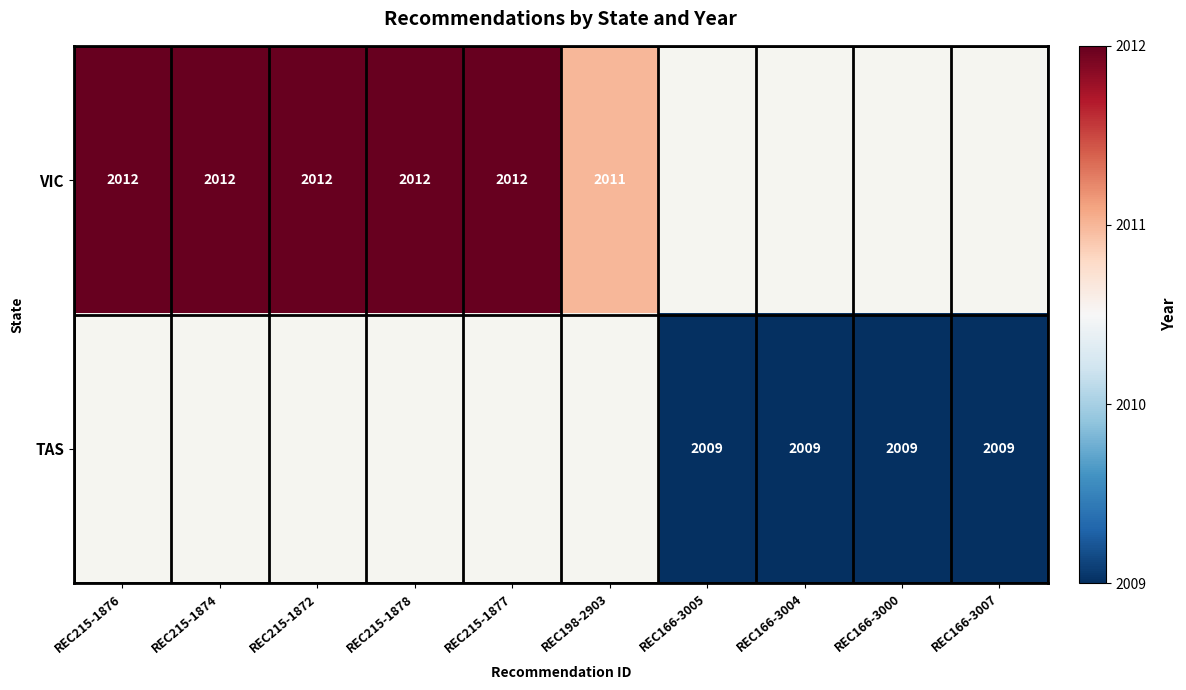

Count the number of data series in this chart.

2